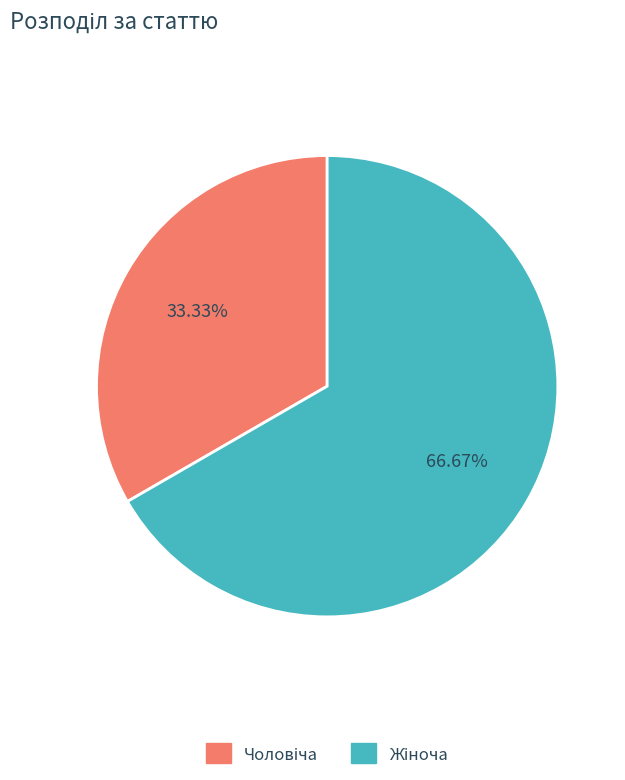

Is there a majority slice in this chart?

Yes